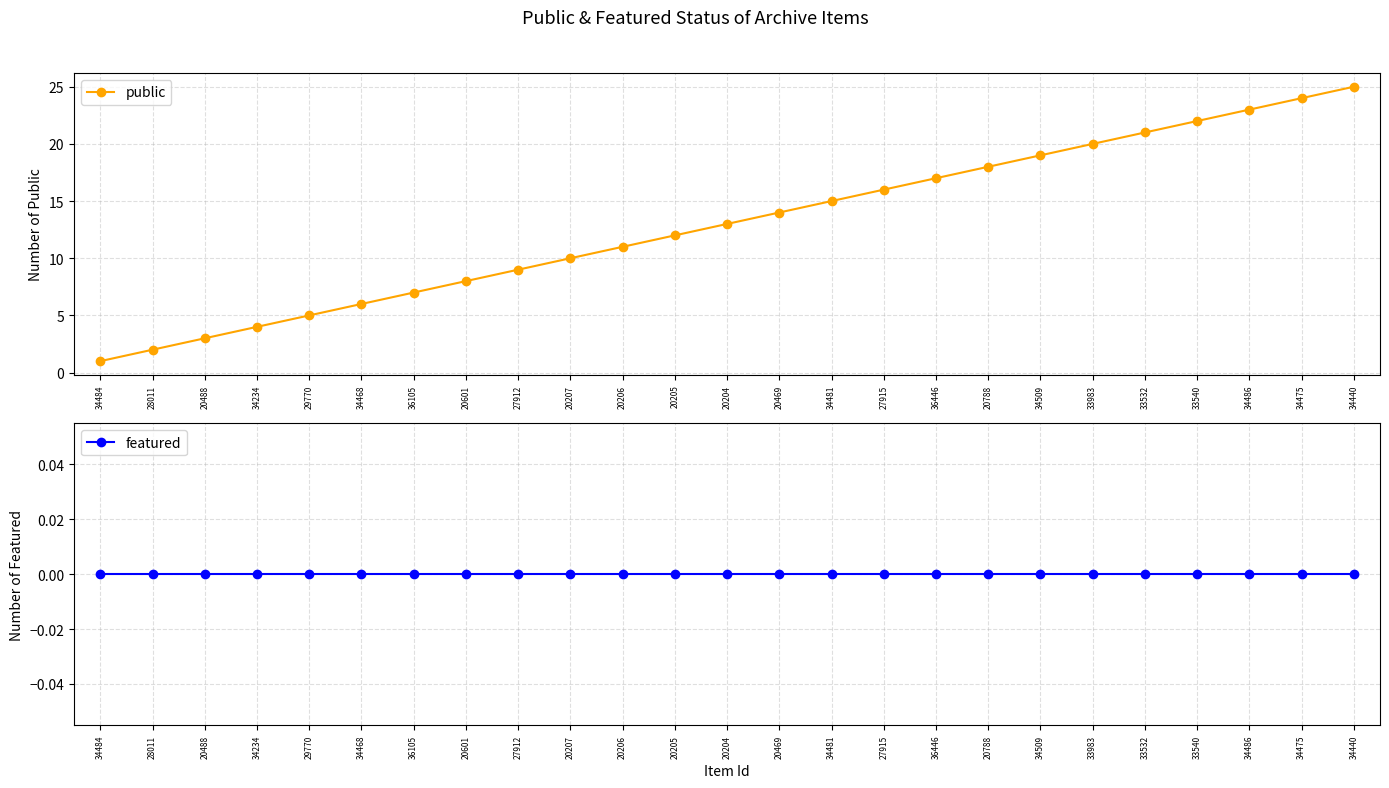

How many categories are shown in the chart?

25